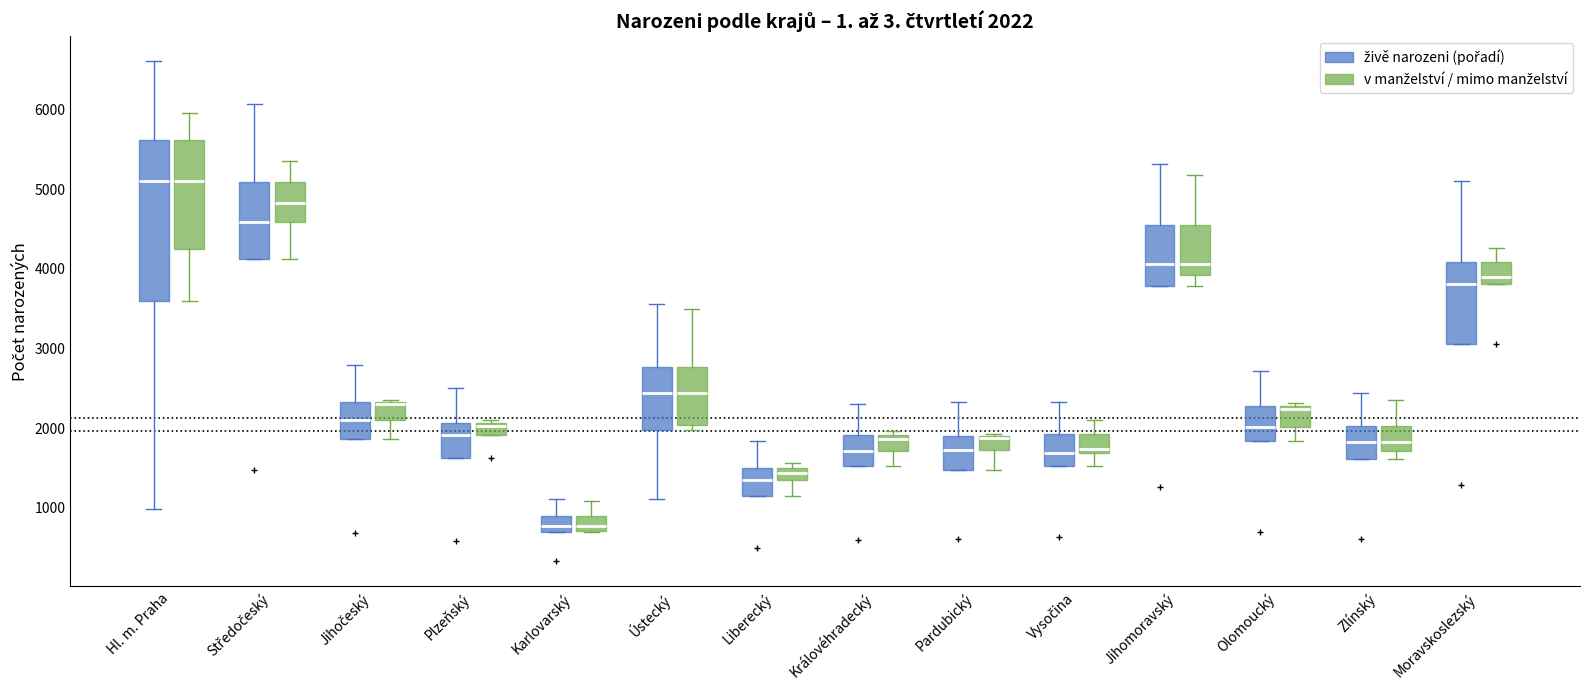

Comparing the boxes themselves (not the whiskers), which one is the tallest?

Hl. m. Praha (živě narozeni (pořadí))